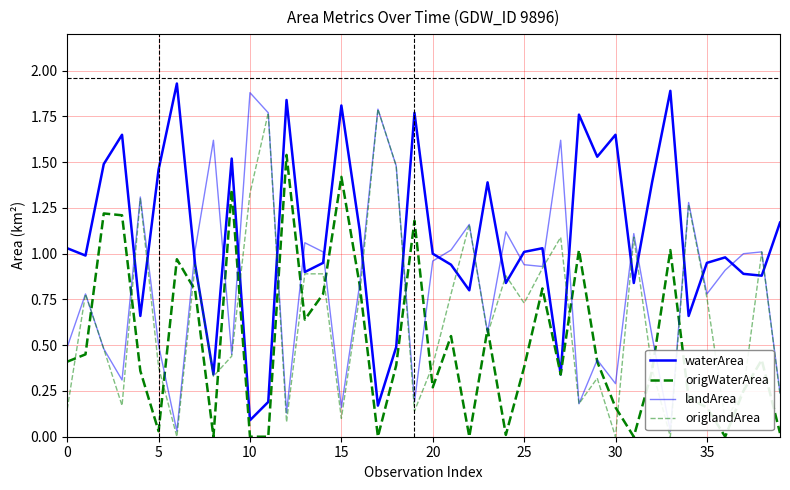

How many lines are shown in the chart?

4